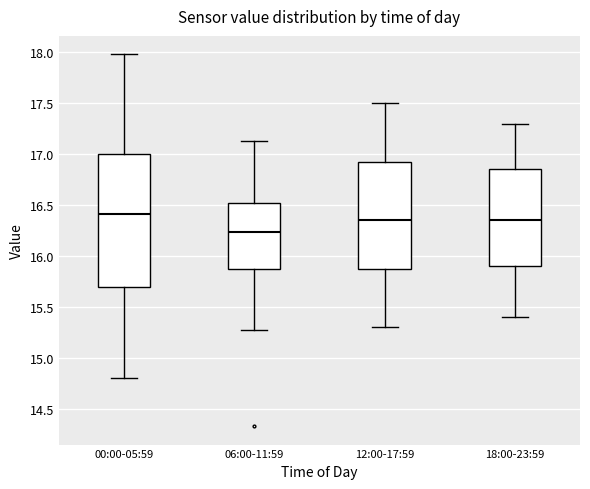

Reading left to right, transcribe this box plot: for each box, give where its median line is, the range the box spans, and where its two whiskers end, as read against the y-axis. The values are not printed on the chart, so give them approximately, as read against the axis.

00:00-05:59: median 16.40, box 15.70 to 17.00, whiskers 14.80 to 18.00
06:00-11:59: median 16.25, box 15.90 to 16.55, whiskers 15.25 to 17.15
12:00-17:59: median 16.35, box 15.90 to 16.95, whiskers 15.30 to 17.50
18:00-23:59: median 16.35, box 15.90 to 16.85, whiskers 15.40 to 17.30